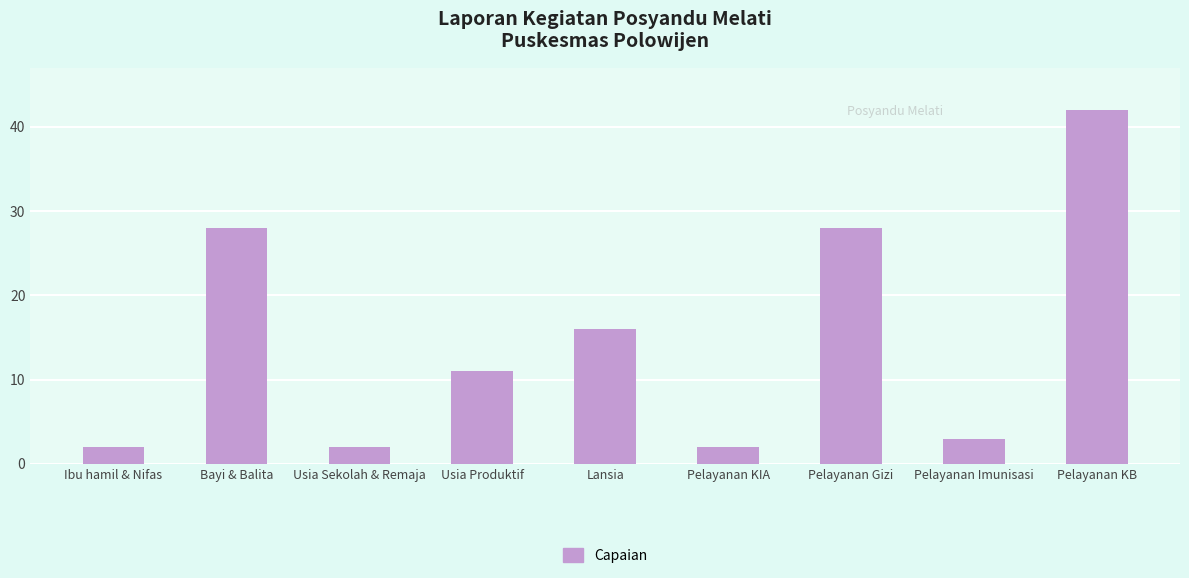

What is the label of the 1st bar from the left?

Ibu hamil & Nifas